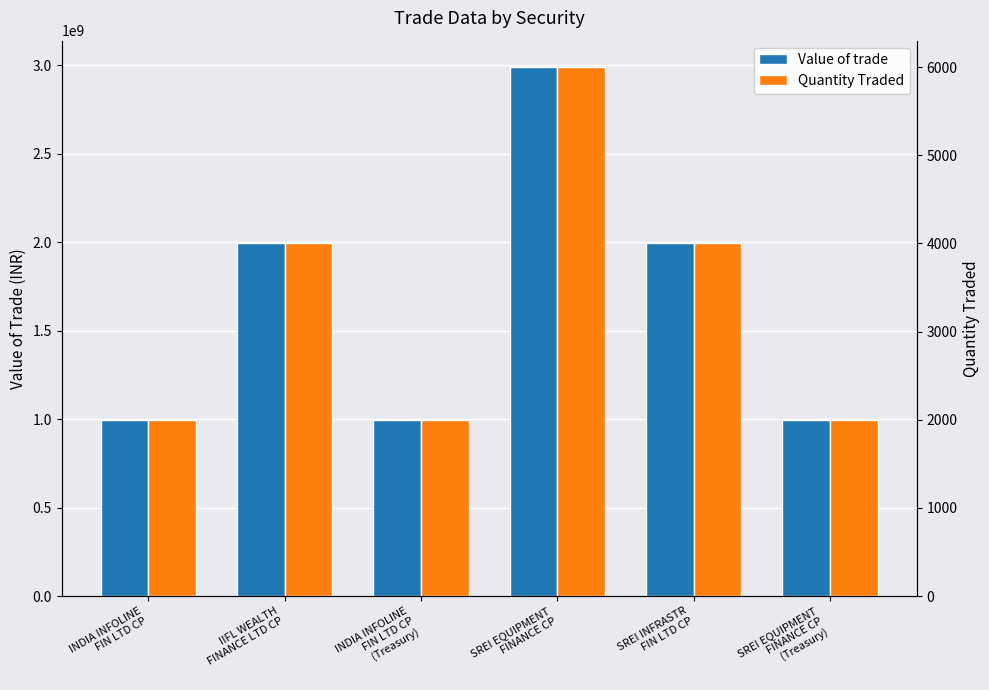

At which label does Value of trade first exceed 1992086000?

IIFL WEALTH
FINANCE LTD CP